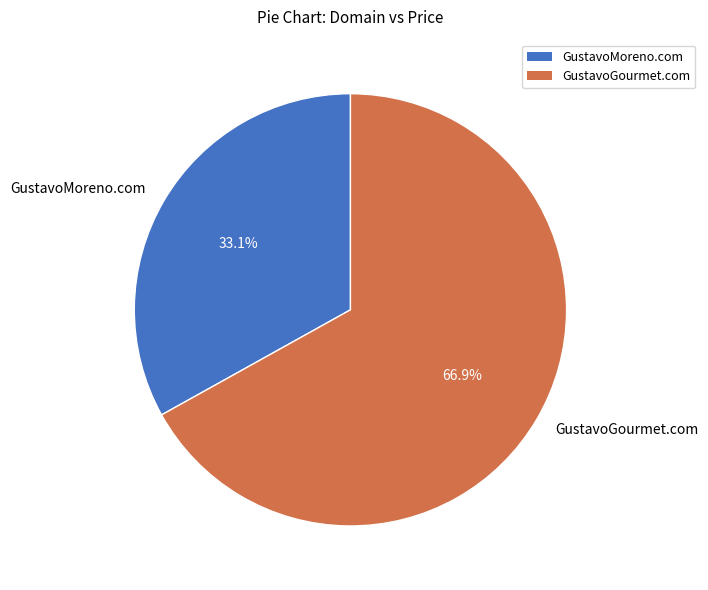

What is the smallest slice in the pie chart?

GustavoMoreno.com